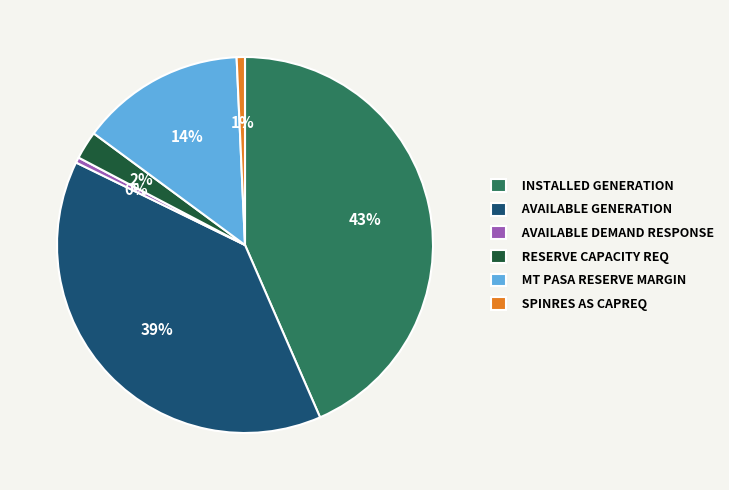

Is the sum of AVAILABLE DEMAND RESPONSE and SPINRES AS CAPREQ greater than half?

No